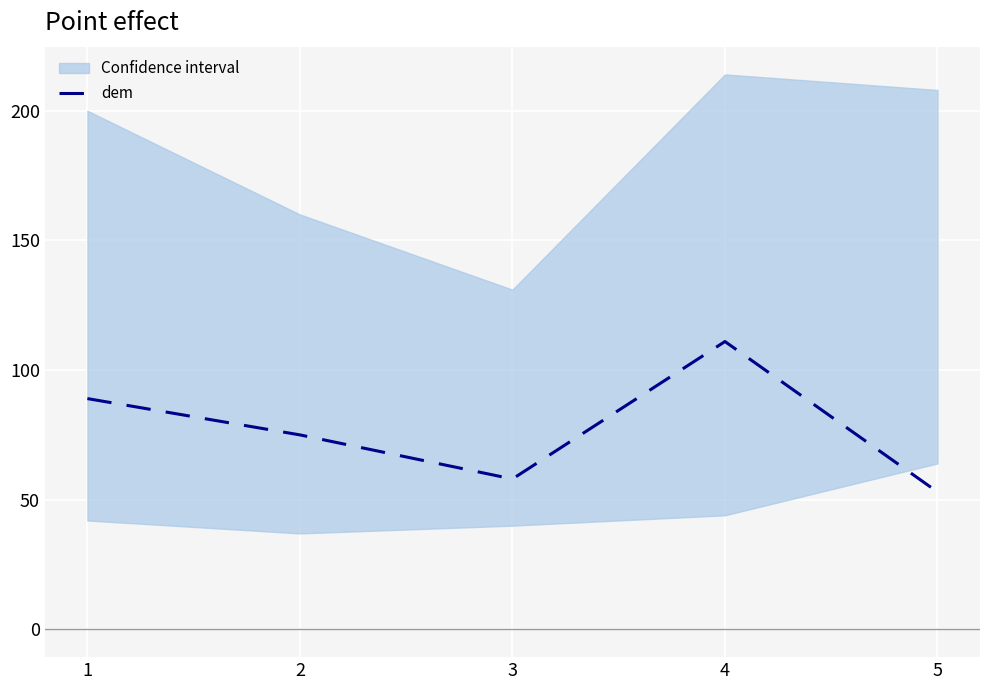

What is the ratio of the value at 3 to the value at 1?

0.7